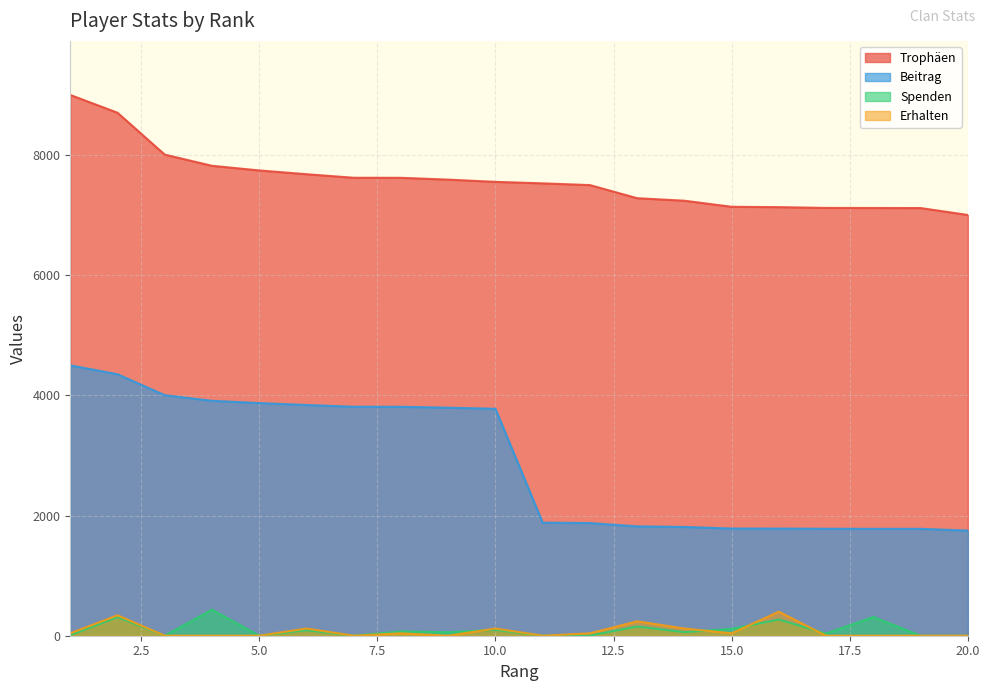

What is the approximate value of Beitrag at 15.0, to the nearest 10?

1780